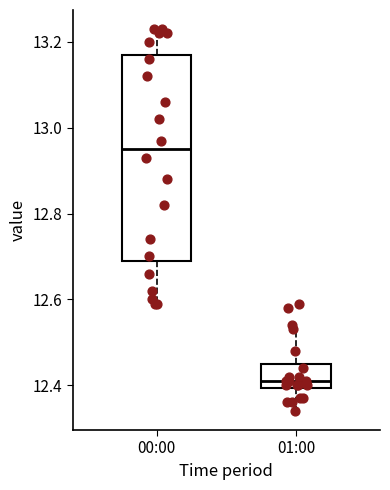

Which box's median line is the highest?

00:00